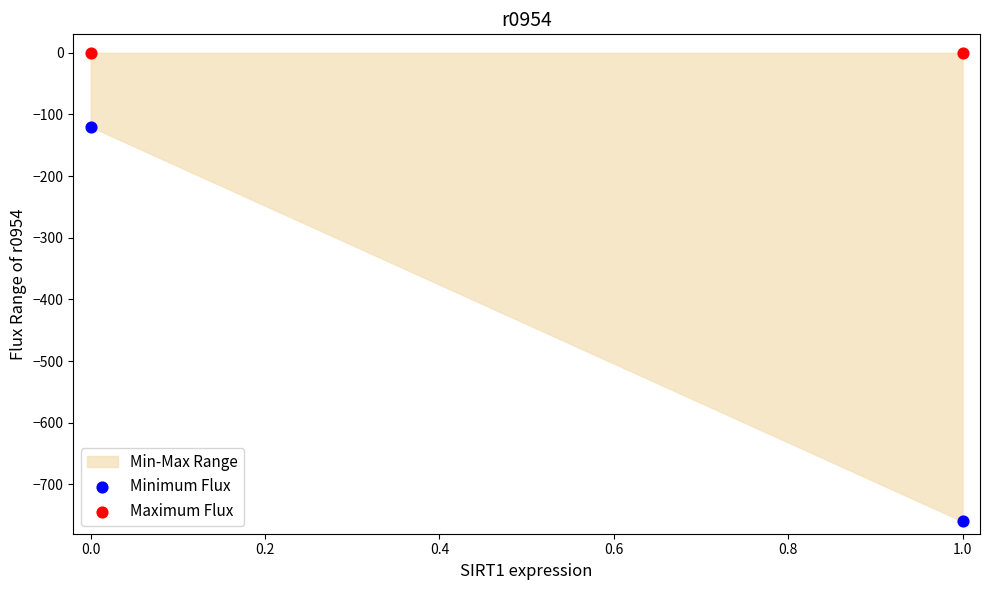

Which series contains the highest Y value?

Maximum Flux